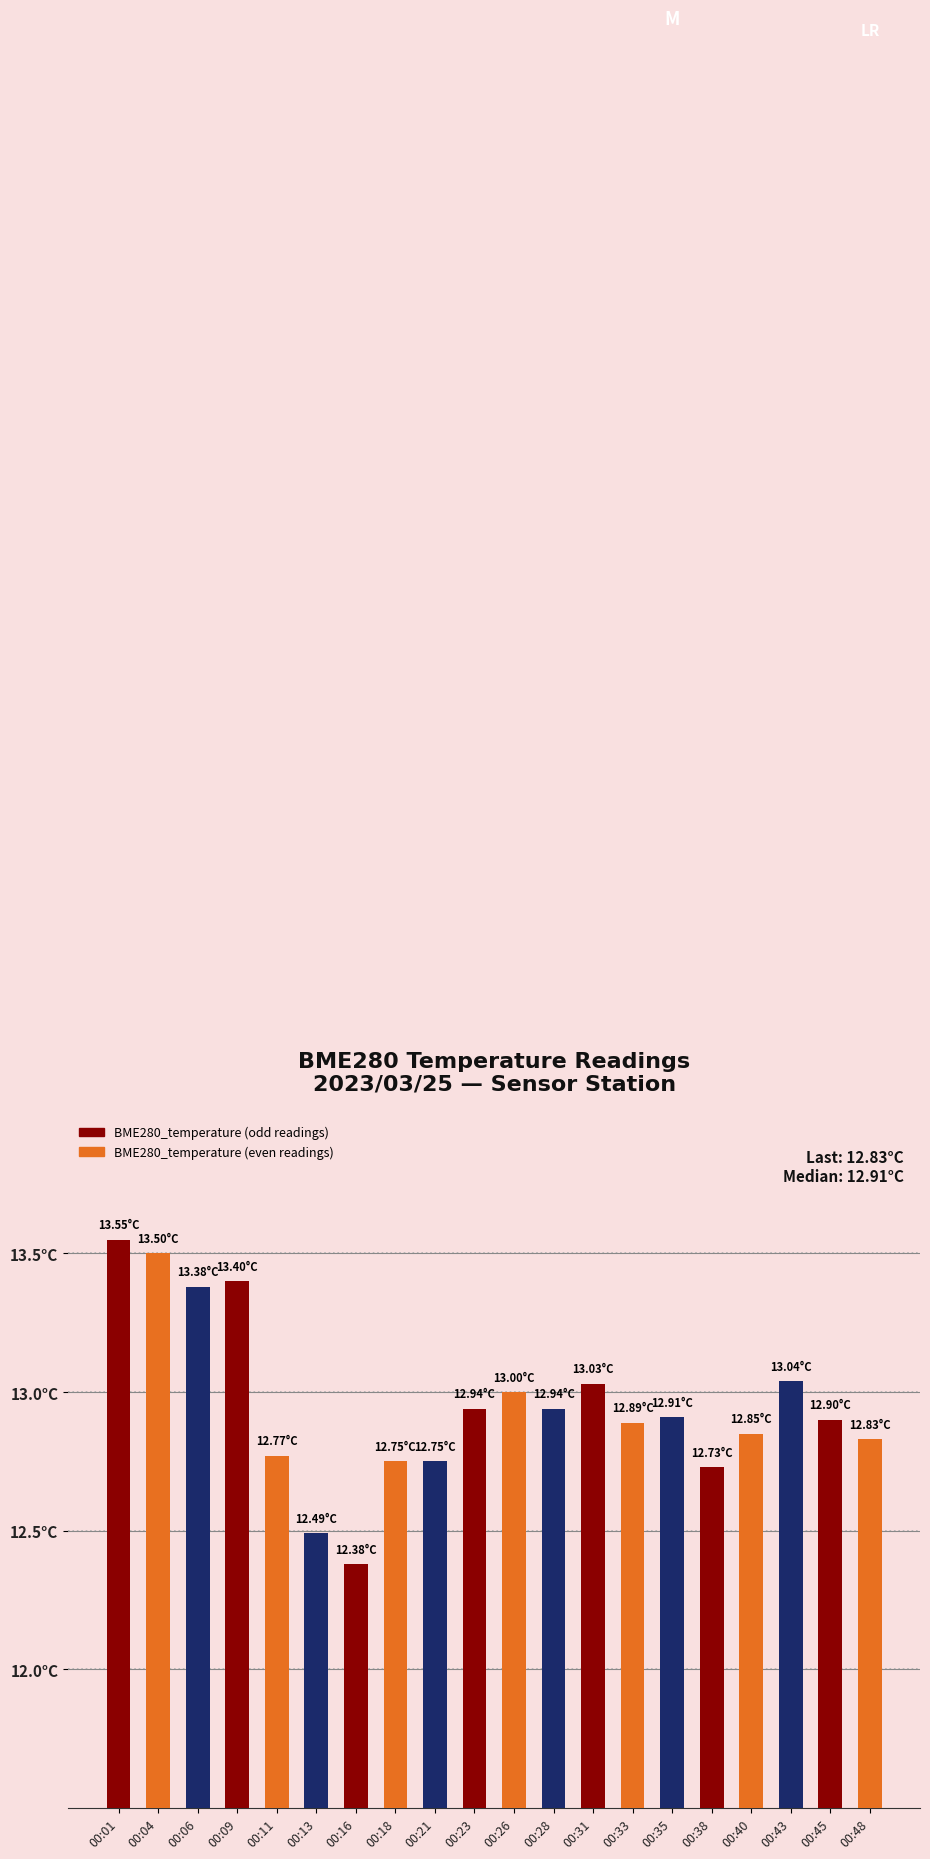

Reading left to right, transcribe all the data shown in this chart.

00:01=13.6	00:04=13.5	00:06=13.4	00:09=13.4	00:11=12.8	00:13=12.5	00:16=12.4	00:18=12.8	00:21=12.8	00:23=12.9	00:26=13.0	00:28=12.9	00:31=13.0	00:33=12.9	00:35=12.9	00:38=12.7	00:40=12.8	00:43=13.0	00:45=12.9	00:48=12.8